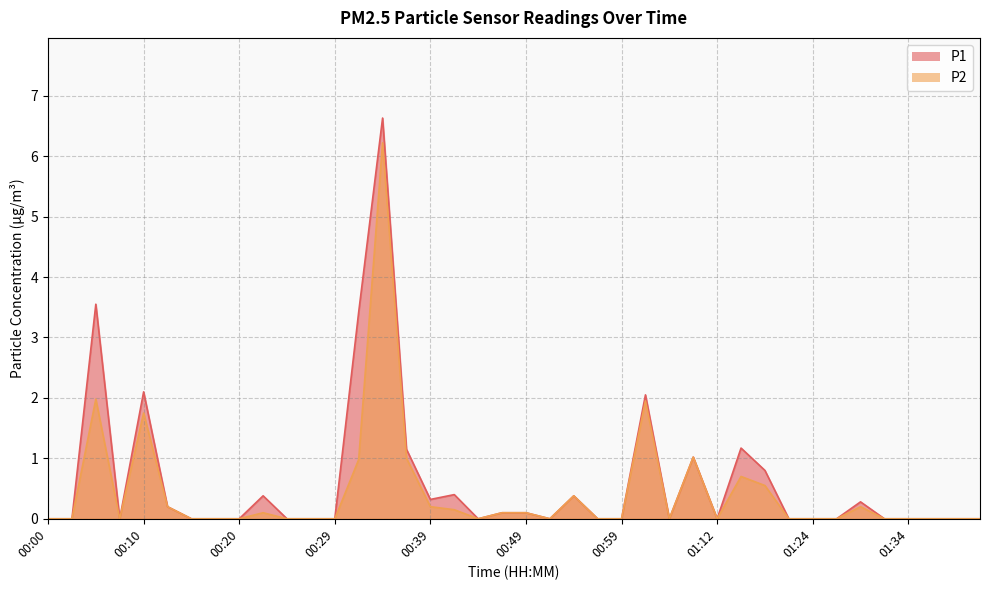

Where is the first local minimum for P1?

00:07